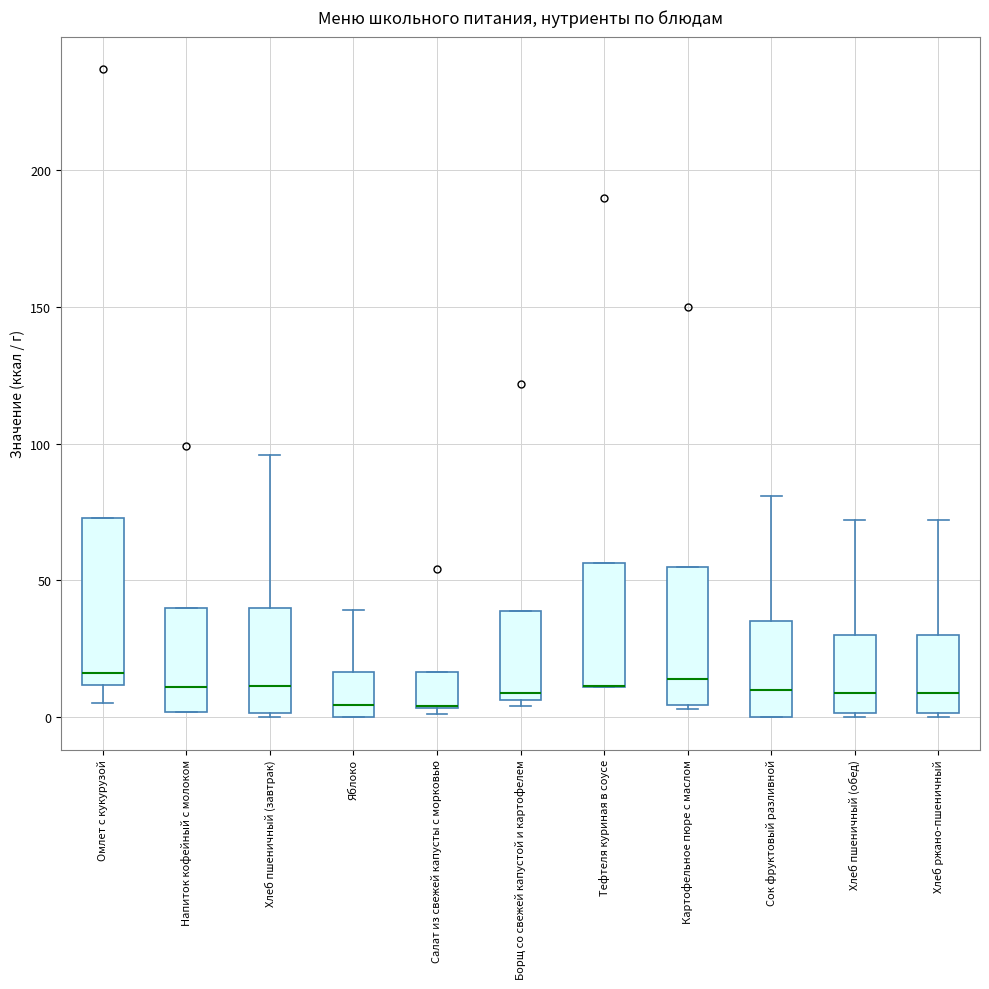

Reading left to right, read every box against the y-axis: the position of its median line, the range the box covers, and the ends of its whiskers. The values are not printed on the chart, so give them approximately, as read against the axis.

Омлет с кукурузой: median 15, box 10 to 75, whiskers 5 to 75
Напиток кофейный с молоком: median 10, box 0 to 40, whiskers 0 to 40
Хлеб пшеничный (завтрак): median 10, box 0 to 40, whiskers 0 to 95
Яблоко: median 5, box 0 to 15, whiskers 0 to 40
Салат из свежей капусты с морковью: median 5 (drawn on the box's lower edge), box 5 to 15, whiskers 0 to 15
Борщ со свежей капустой и картофелем: median 10, box 5 to 40, whiskers 5 (just below the box's lower edge) to 40
Тефтеля куриная в соусе: median 10 (drawn on the box's lower edge), box 10 to 55, whiskers 10 to 55
Картофельное пюре с маслом: median 15, box 5 to 55, whiskers 5 to 55
Сок фруктовый разливной: median 10, box 0 to 35, whiskers 0 to 80
Хлеб пшеничный (обед): median 10, box 0 to 30, whiskers 0 to 70
Хлеб ржано-пшеничный: median 10, box 0 to 30, whiskers 0 to 70